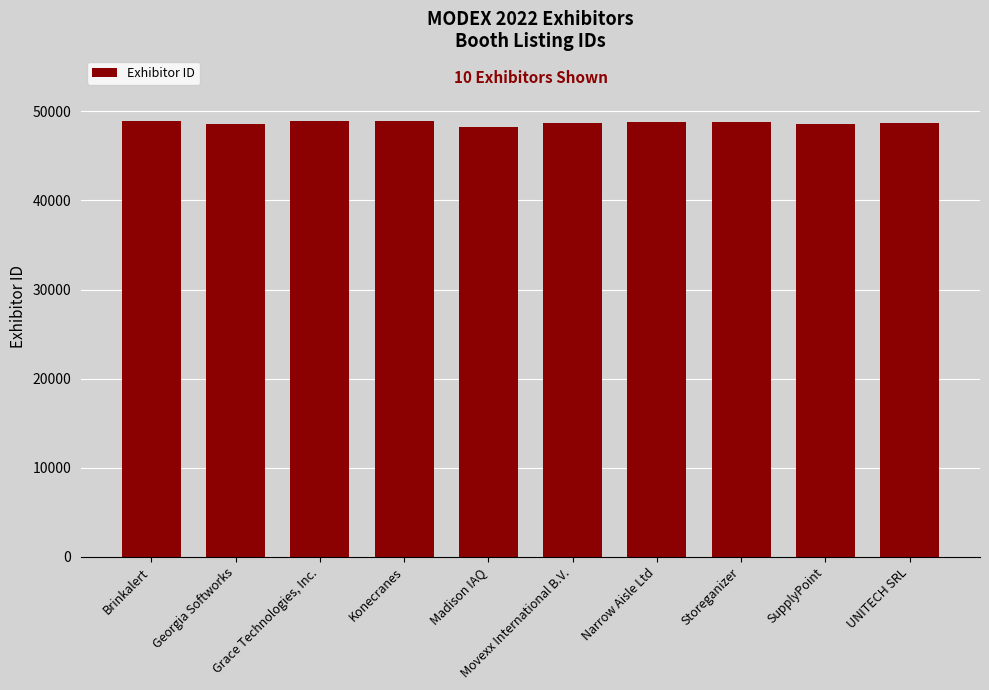

List the labels in order of value, smallest first.

Madison IAQ, Georgia Softworks, SupplyPoint, UNITECH SRL, Movexx International B.V., Storeganizer, Narrow Aisle Ltd, Brinkalert, Konecranes, Grace Technologies, Inc.